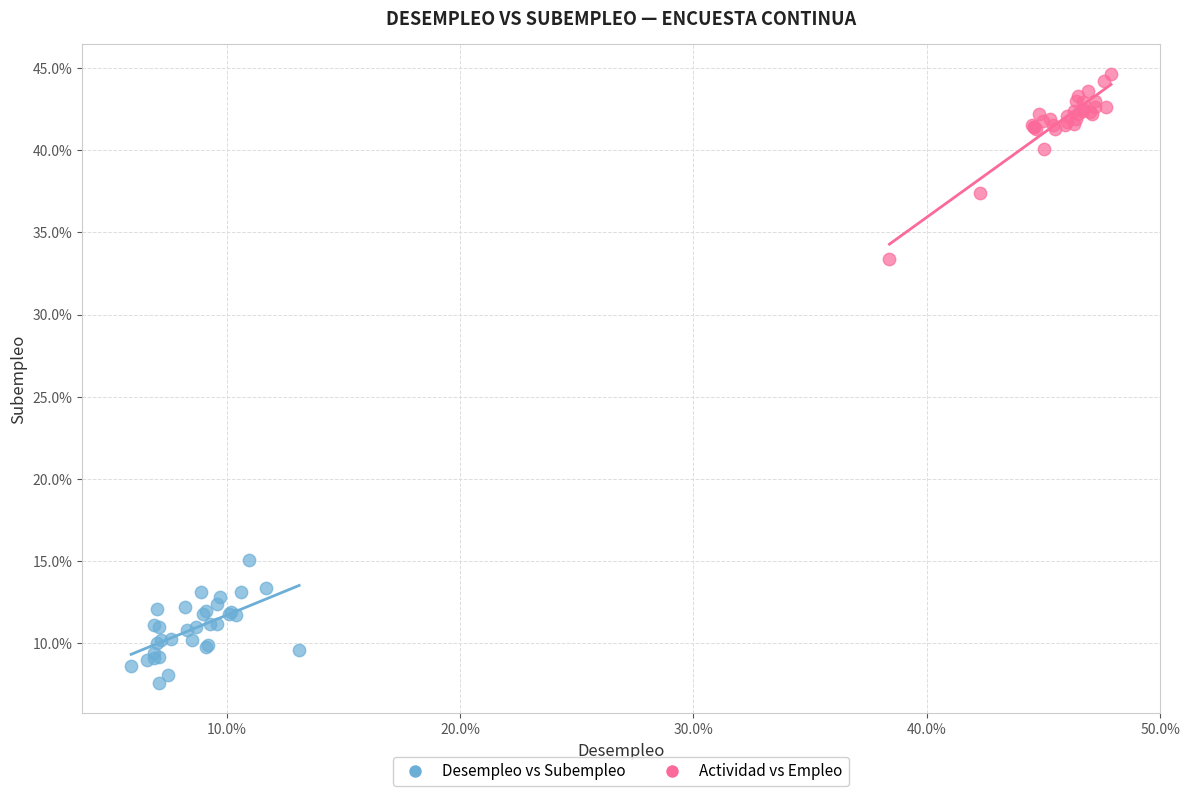

What are all the series names shown in the legend?

Desempleo vs Subempleo, Actividad vs Empleo